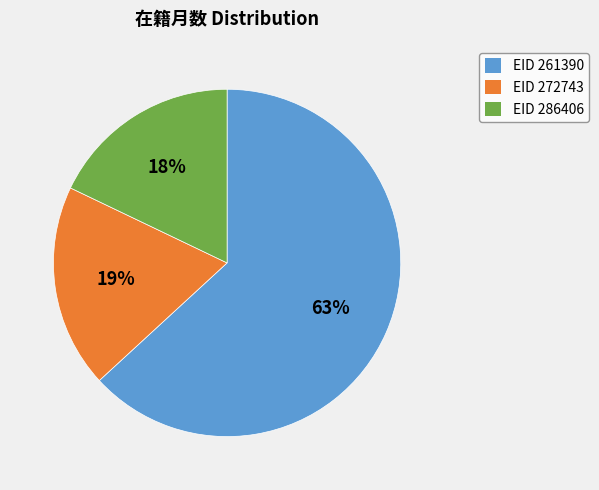

How many segments does this pie chart have?

3